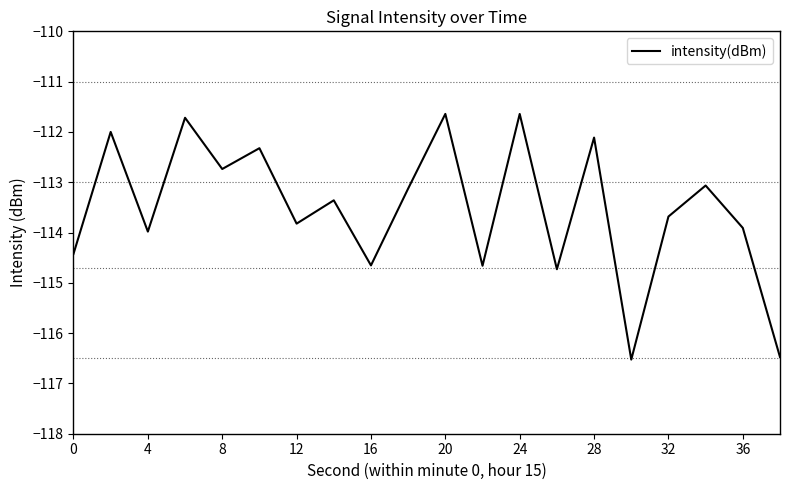

What is the greatest value displayed?

-111.6